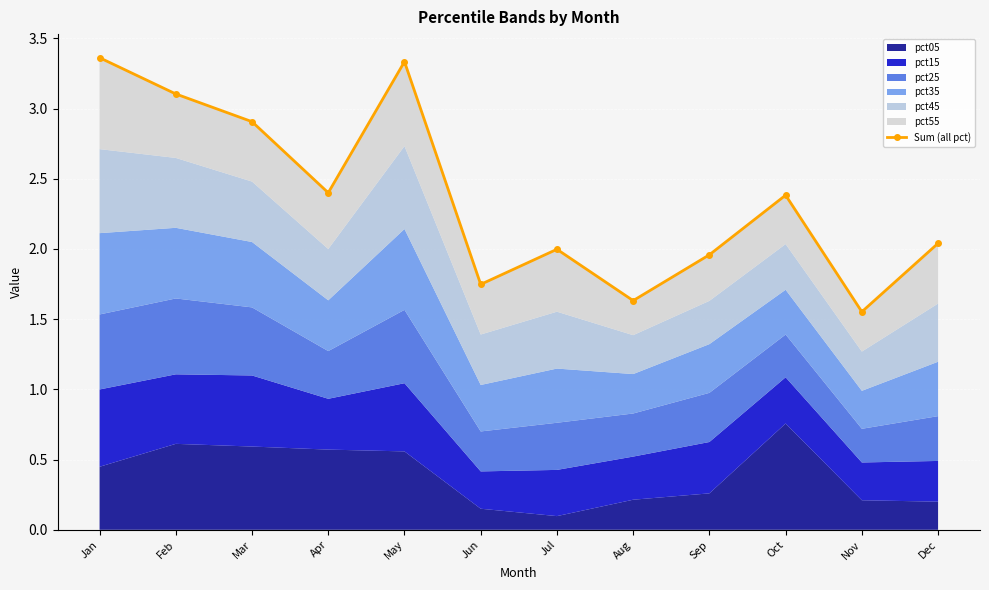

What is the ratio of the value at Oct to the value at Dec?

1.2